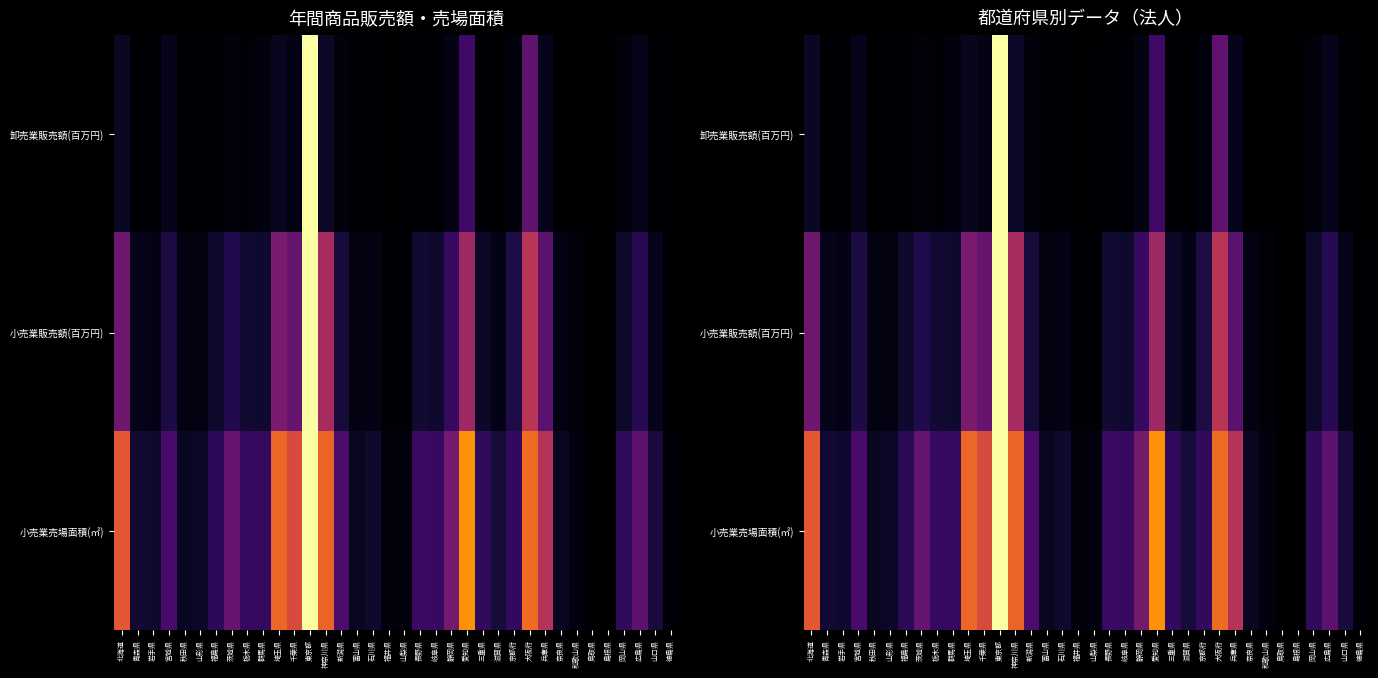

True or false: 卸売業販売額(百万円) has a value of 0.0 at 山口県.

False